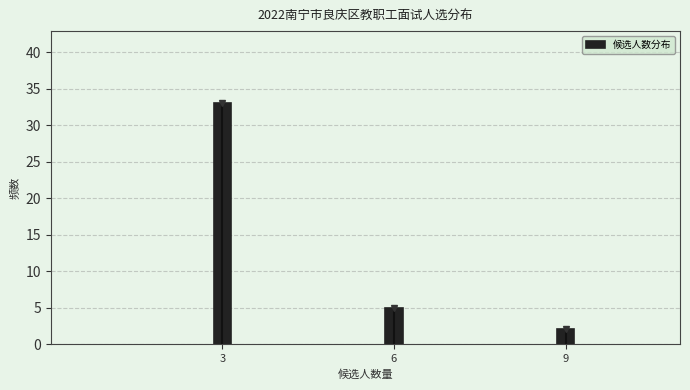

Reading left to right, extract all data points from this chart.

3=33	6=5	9=2